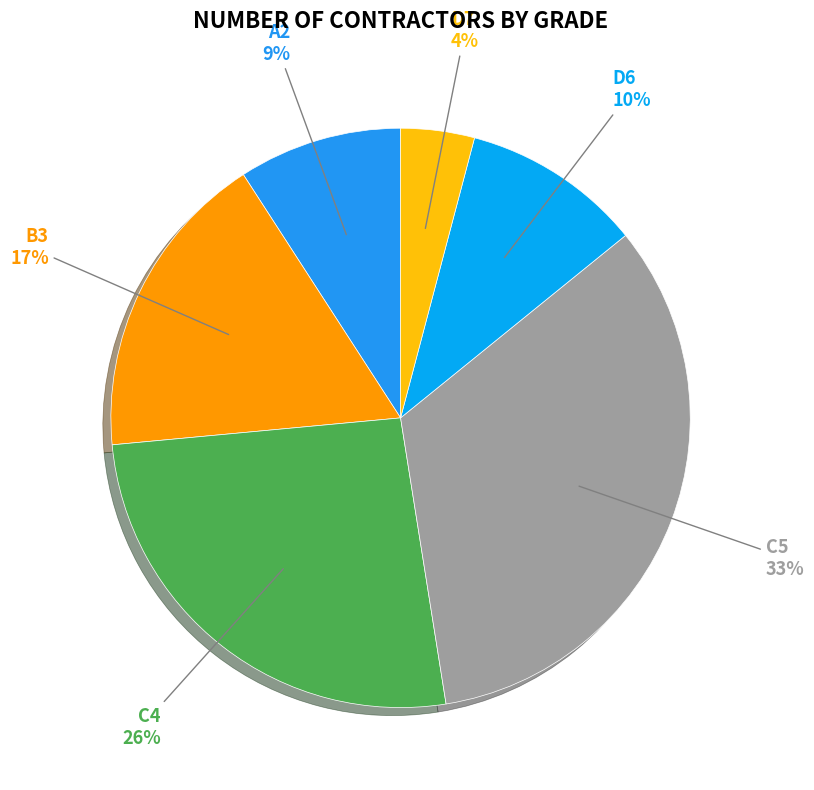

What is the largest slice in the pie chart?

C5